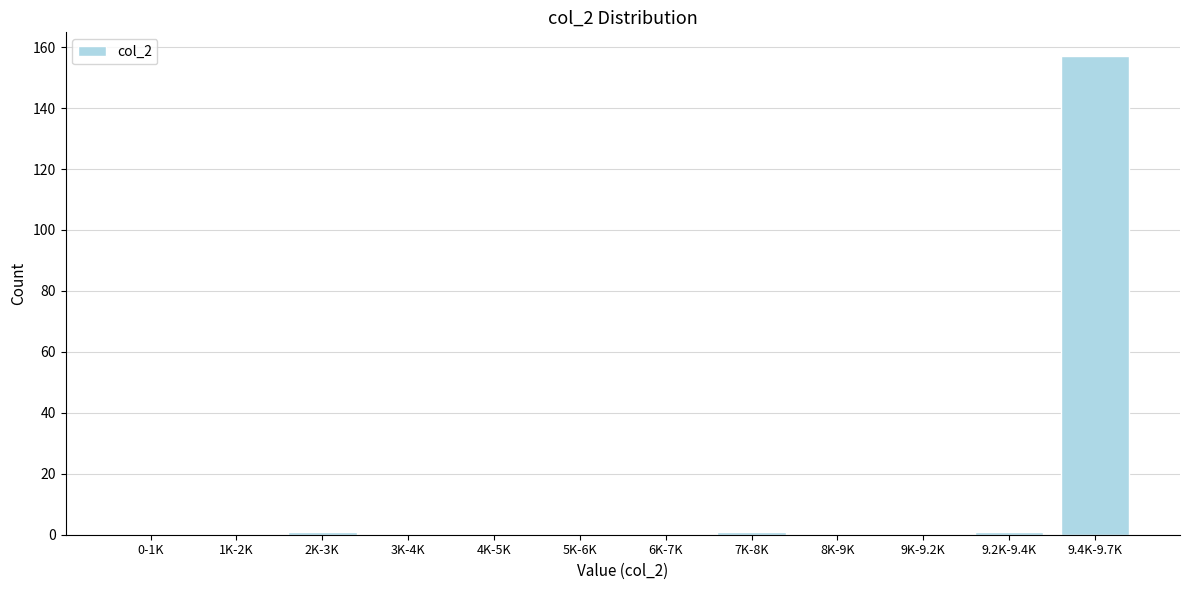

Reading right to left, extract all data points from this chart.

9.4K-9.7K=157	9.2K-9.4K=1	9K-9.2K=0	8K-9K=0	7K-8K=1	6K-7K=0	5K-6K=0	4K-5K=0	3K-4K=0	2K-3K=1	1K-2K=0	0-1K=0